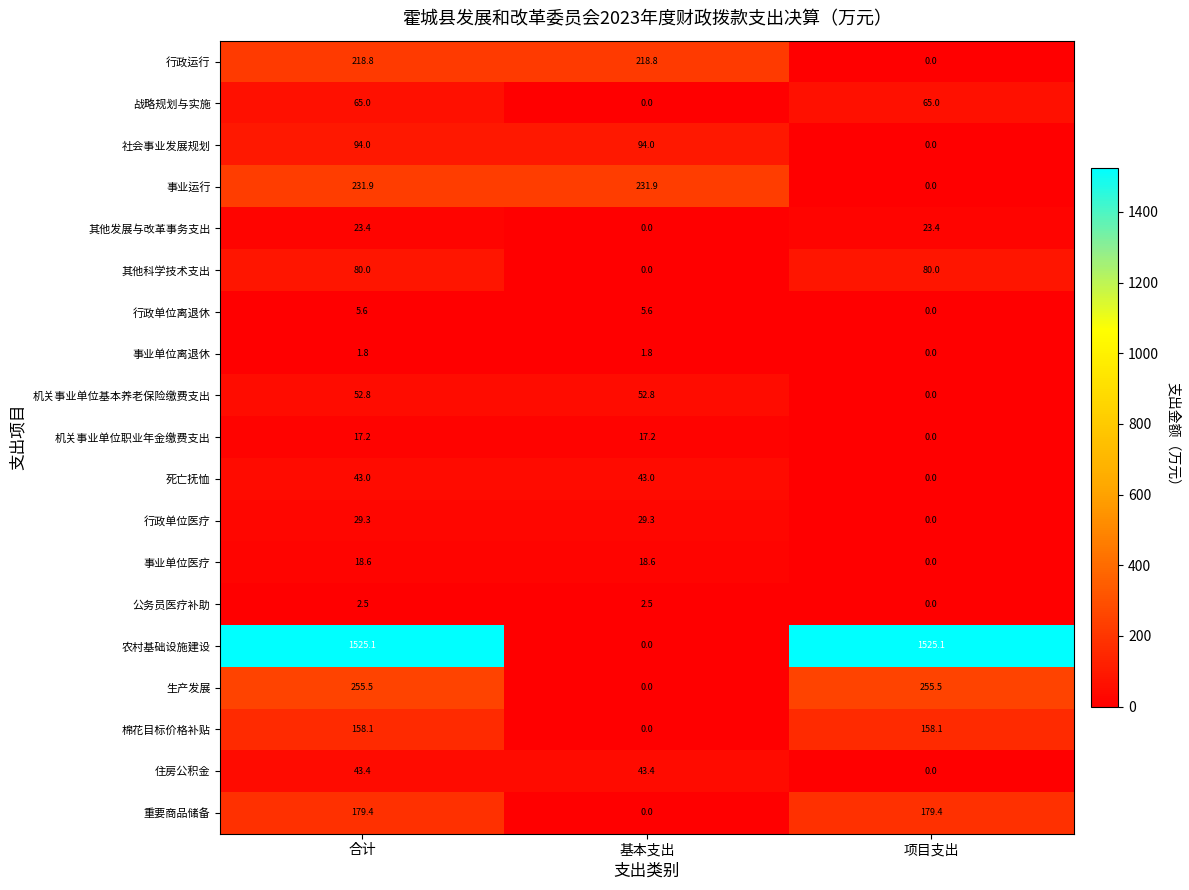

What is the difference between the 事业单位离退休 values at 基本支出 and 项目支出?

1.8